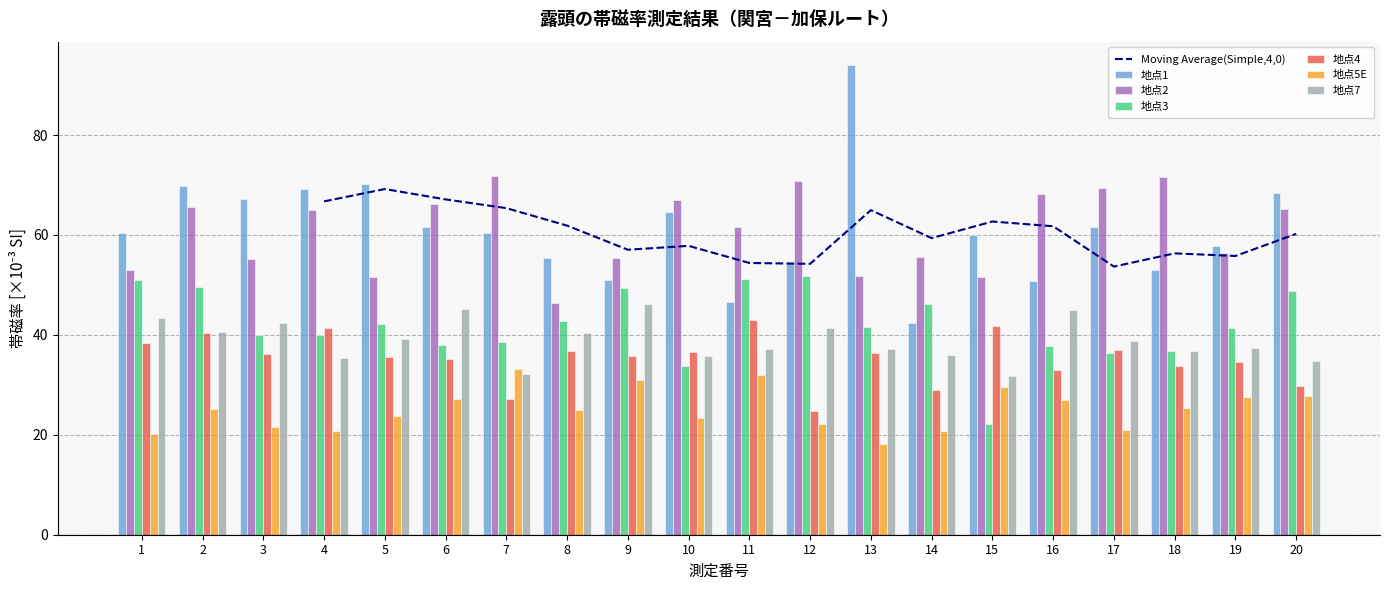

At which label does 地点2 first exceed 65?

2